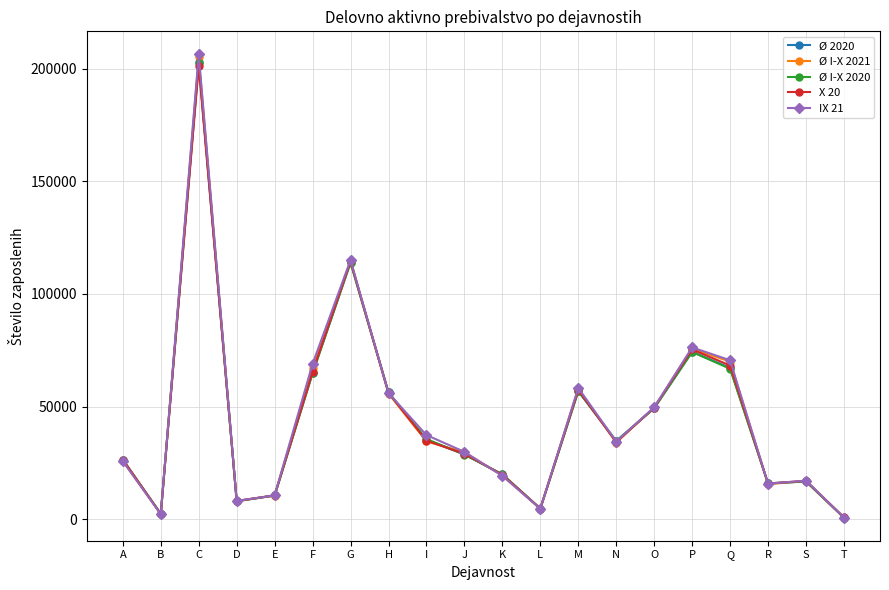

Is it true that Ø 2020 equals 12961.0 at I?

False